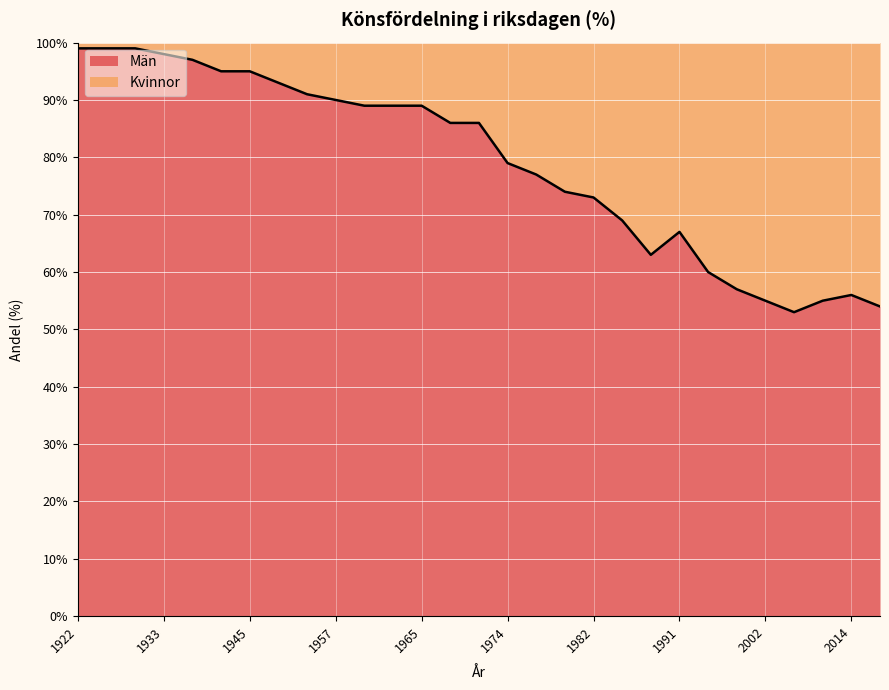

Where is the data nearest to the value 76?

1976